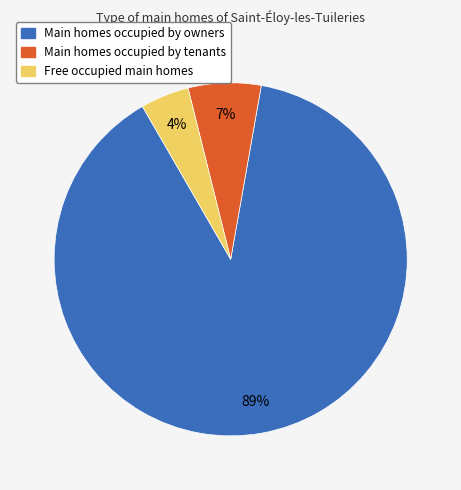

Is there any slice that represents more than half of the pie?

Yes